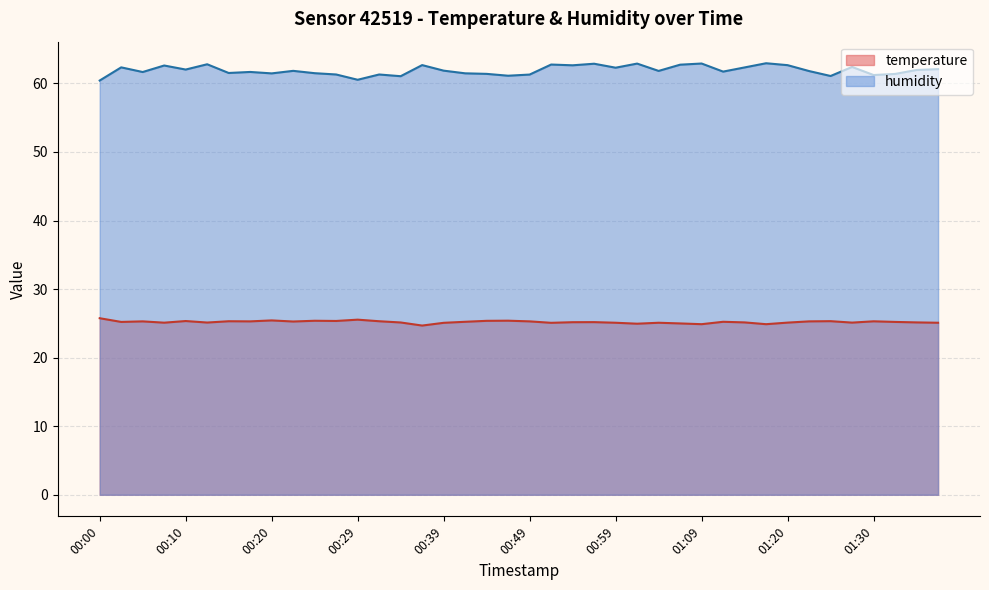

How many series are shown in this chart?

2